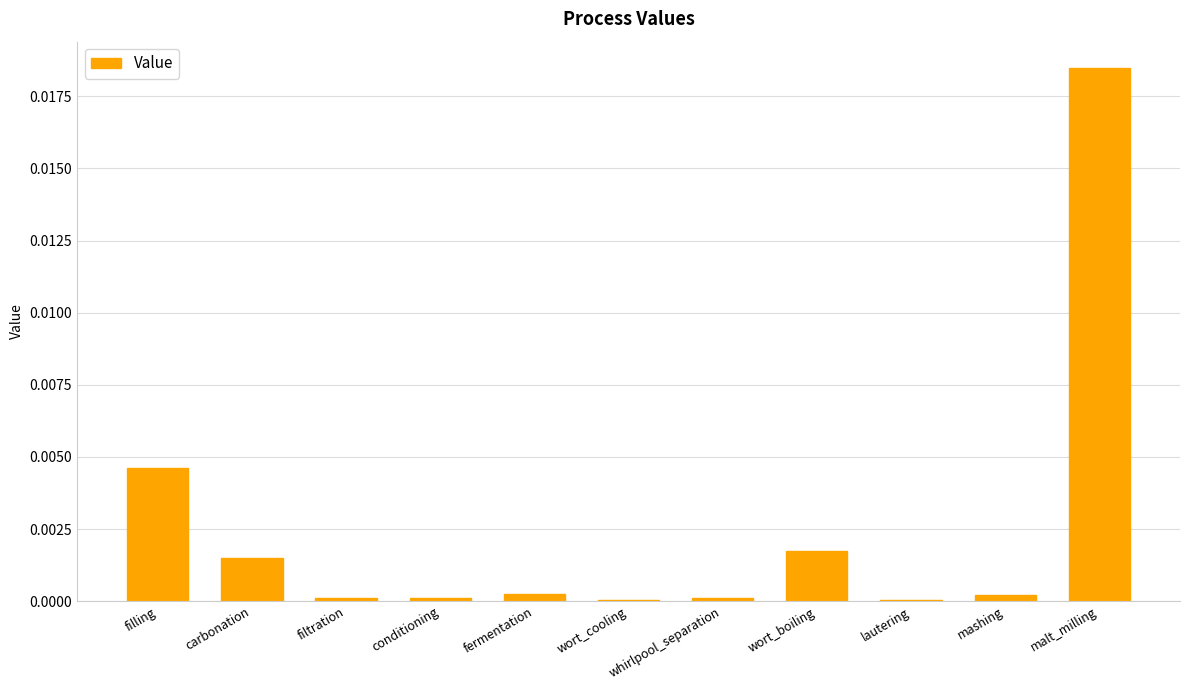

The value at mashing is 0.0. True or false?

True